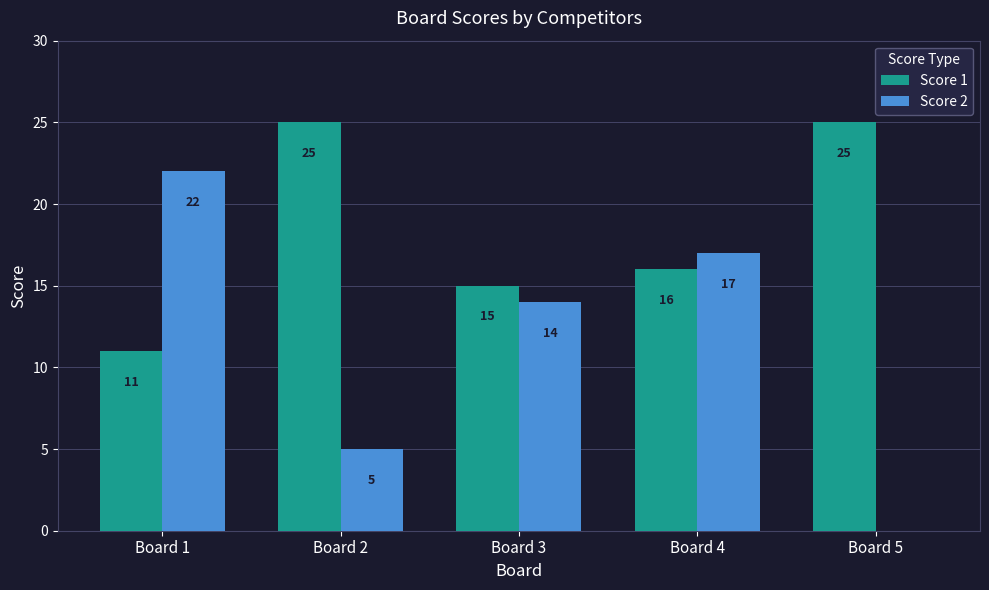

How many groups of bars are there?

5